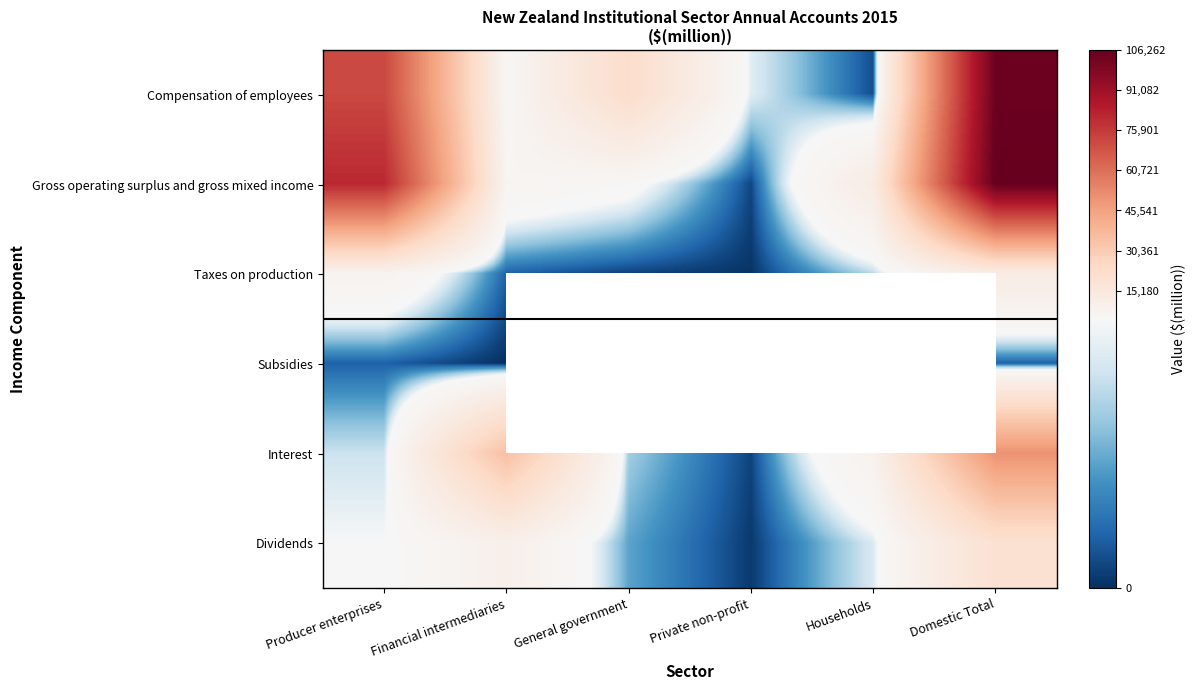

Which series has the largest total across all categories?

Gross operating surplus and gross mixed income